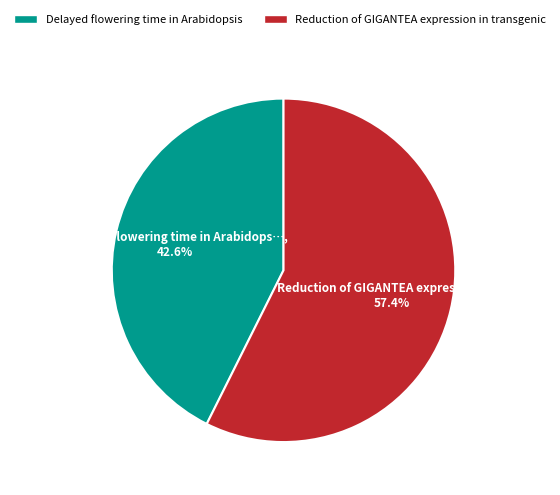

Combined, what portion of the pie is Delayed flowering time in Arabidopsis and Reduction of GIGANTEA expression in transgenic?

100.0%